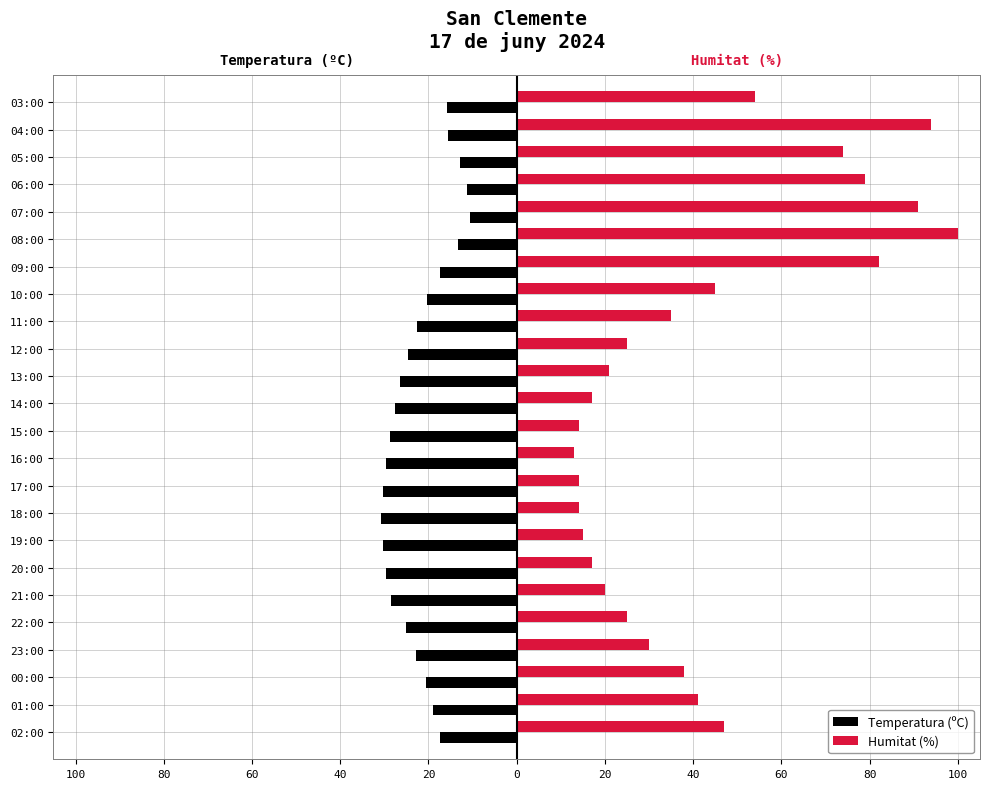

How many groups of bars are there?

24